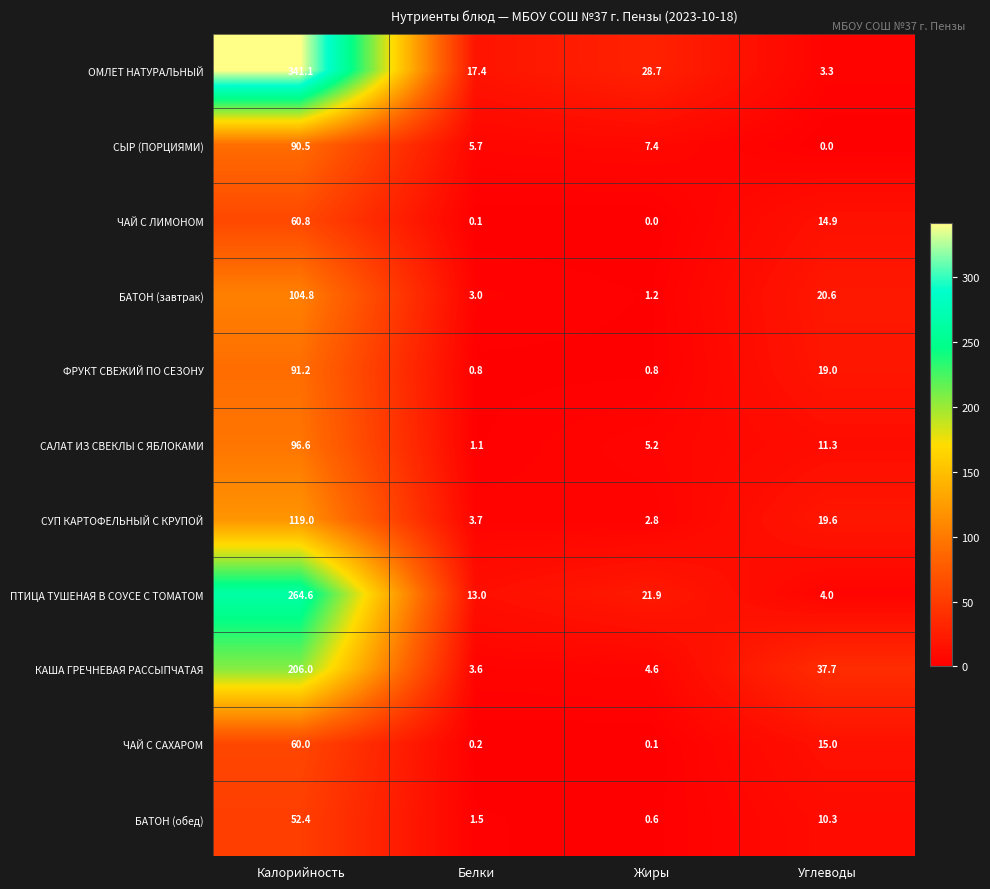

The БАТОН (завтрак) series shows 0.7 at Жиры. True or false?

False